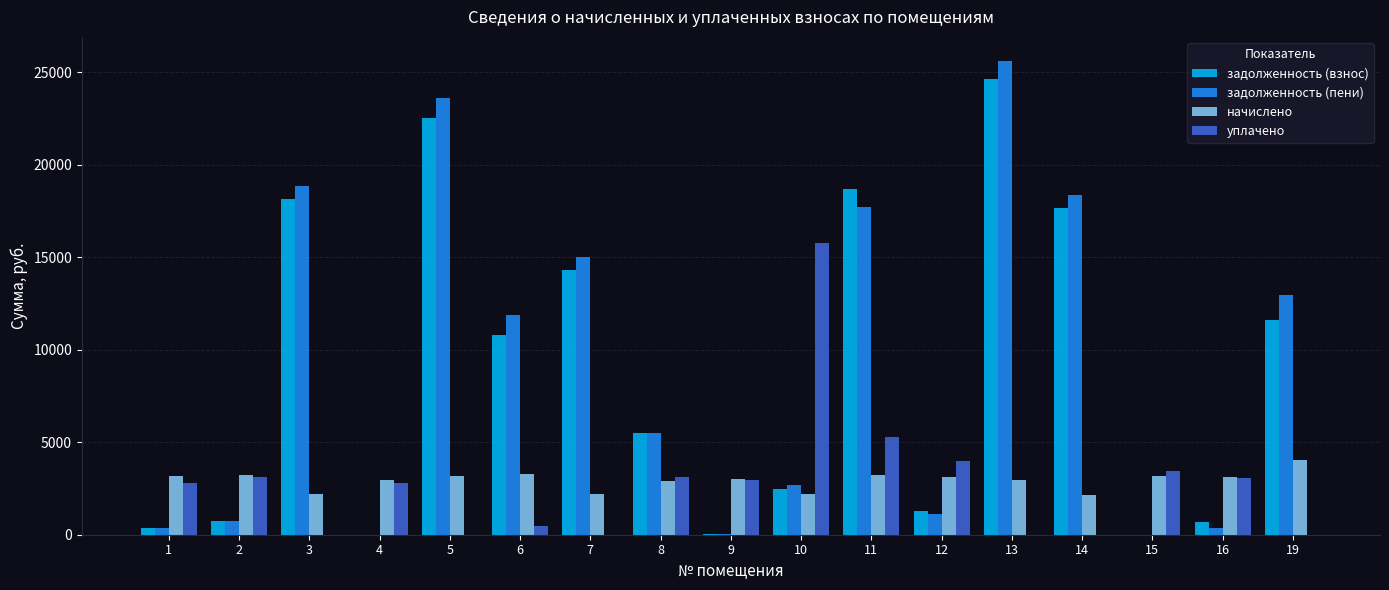

Count the number of categories in the chart.

17